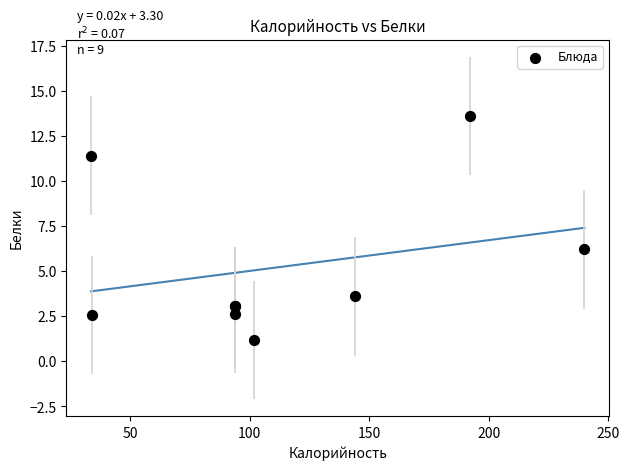

What Y value in the scatter plot is closest to 7?

6.2